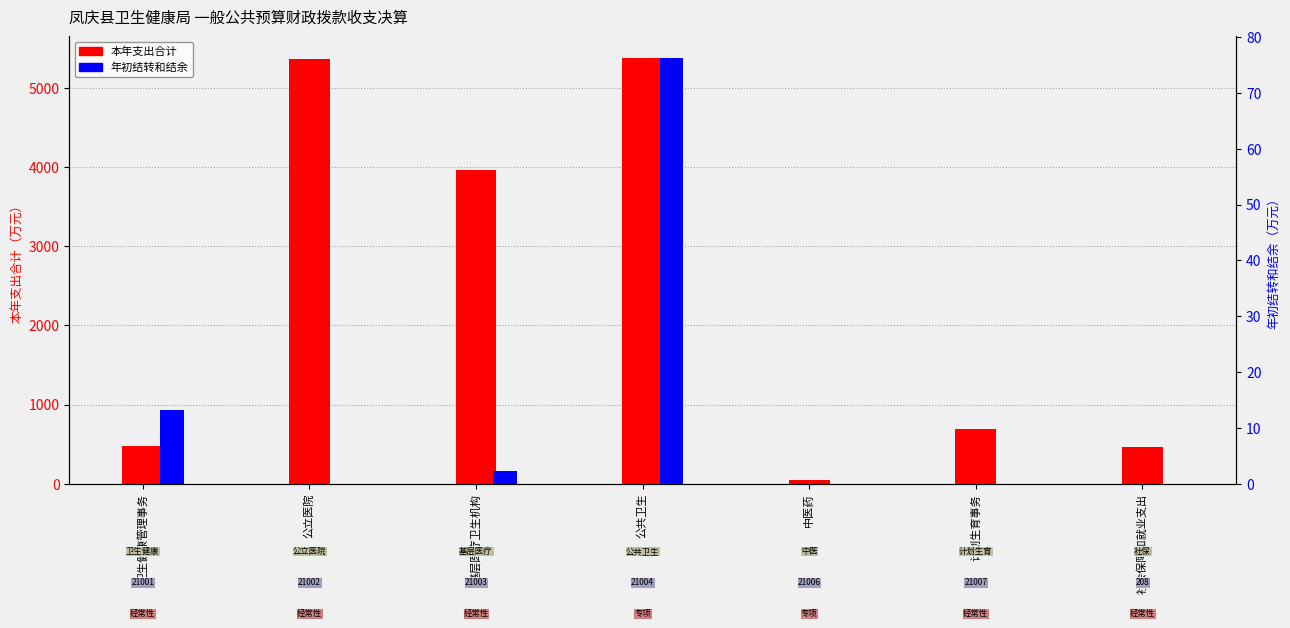

List the labels in order of 年初结转和结余 value, smallest first.

公立医院, 中医药, 计划生育事务, 社会保障和就业支出, 基层医疗卫生机构, 卫生健康管理事务, 公共卫生